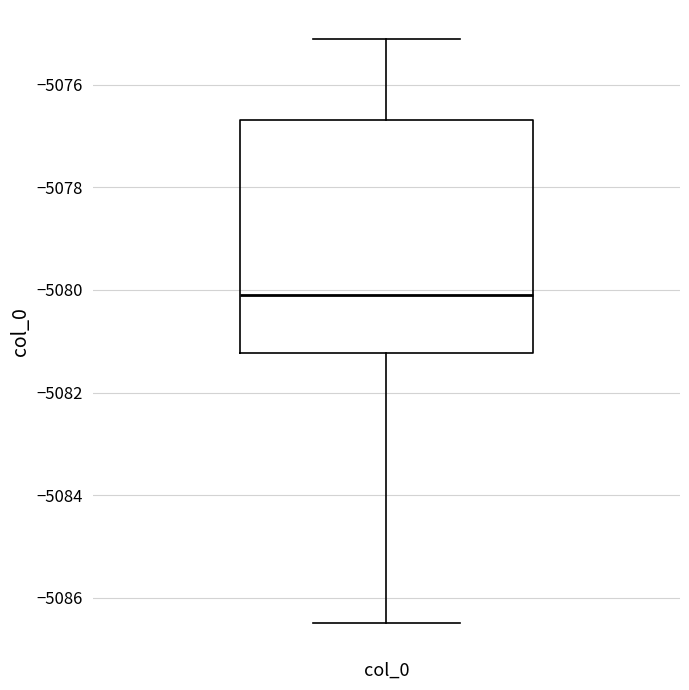

Where is the lower edge of the box for col_0 on the y-axis? The values are not printed on the chart, so give them approximately, as read against the axis.

-5081.2